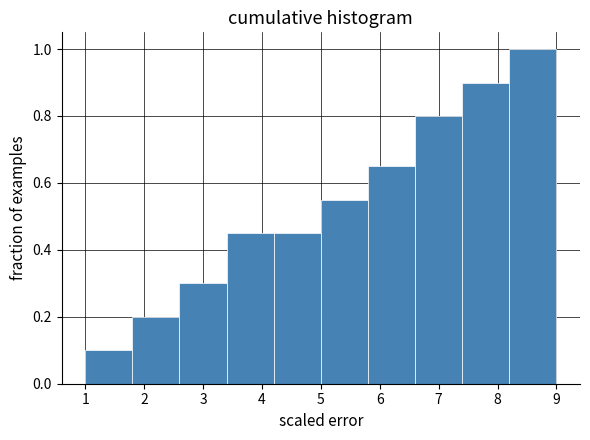

Reading left to right, transcribe this chart: for each bar, give the range it covers on the x-axis and its height. The values are not printed on the chart, so give them approximately, as read against the axis.

1.0 to 1.8: 0.10
1.8 to 2.6: 0.20
2.6 to 3.4: 0.30
3.4 to 4.2: 0.46
4.2 to 5.0: 0.46
5.0 to 5.8: 0.56
5.8 to 6.6: 0.66
6.6 to 7.4: 0.80
7.4 to 8.2: 0.90
8.2 to 9.0: 1.00